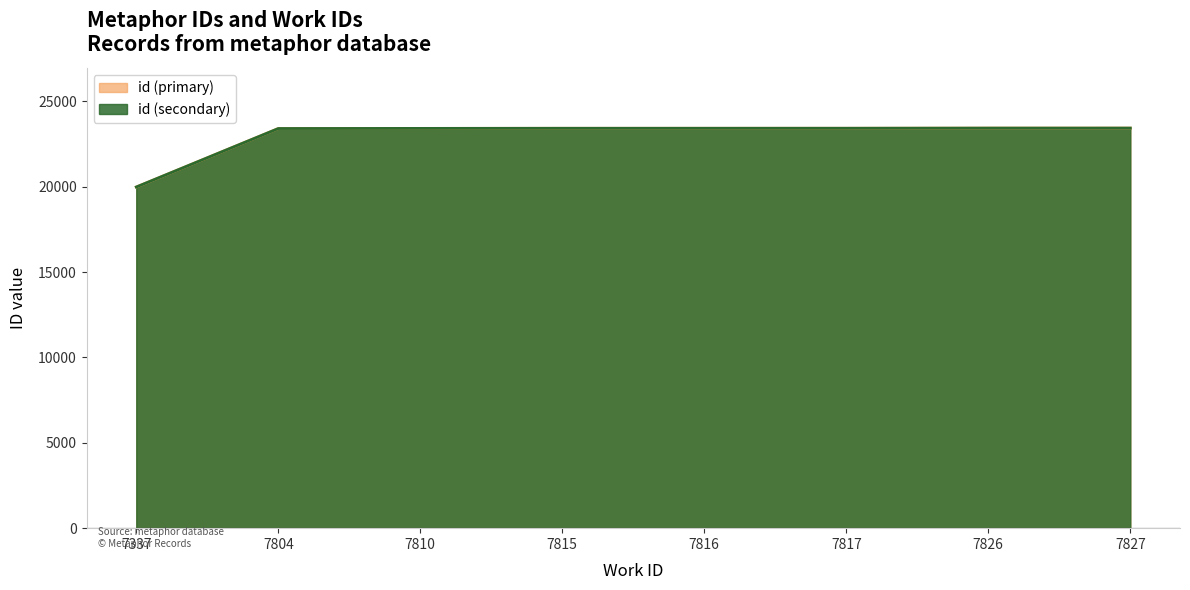

Reading left to right, extract all data points from this chart.

19984	23410	23417	23424	23425	23426	23435	23436